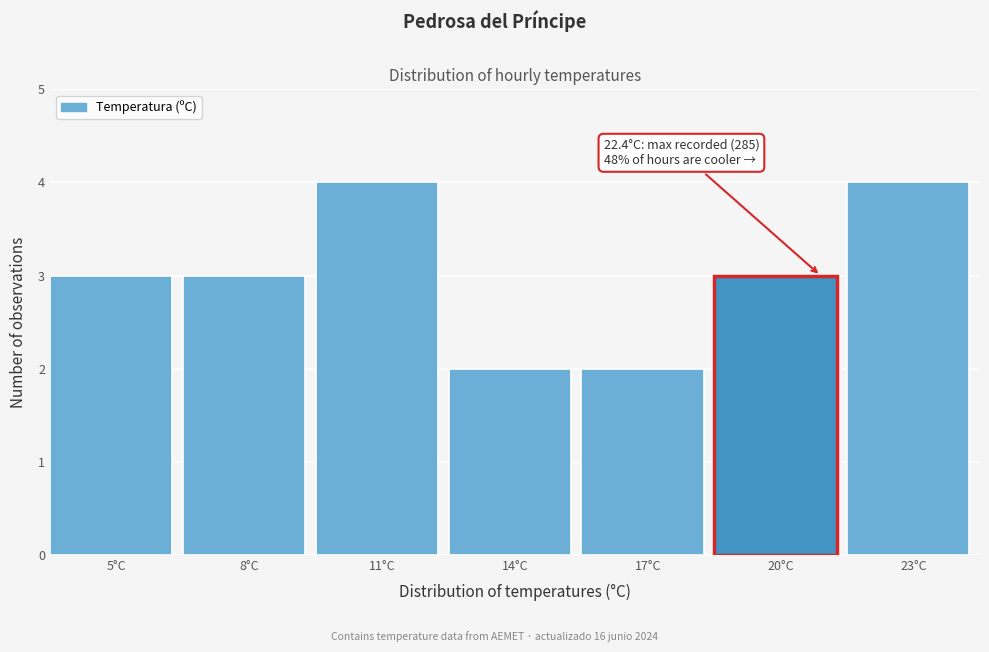

Reading left to right, list all the values displayed in this chart.

3	3	4	2	2	3	4